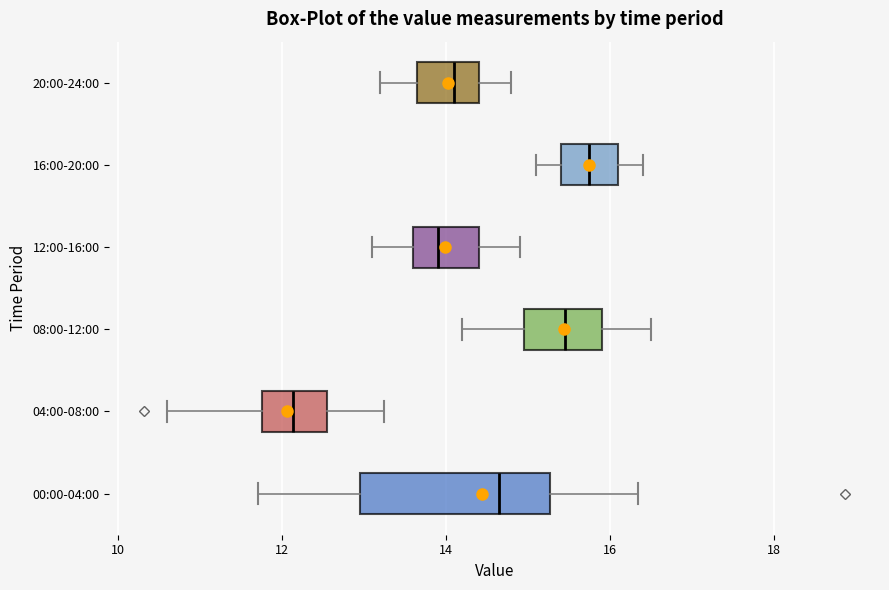

Where does the left whisker of the box for 20:00-24:00 end on the x-axis? The values are not printed on the chart, so give them approximately, as read against the axis.

13.2